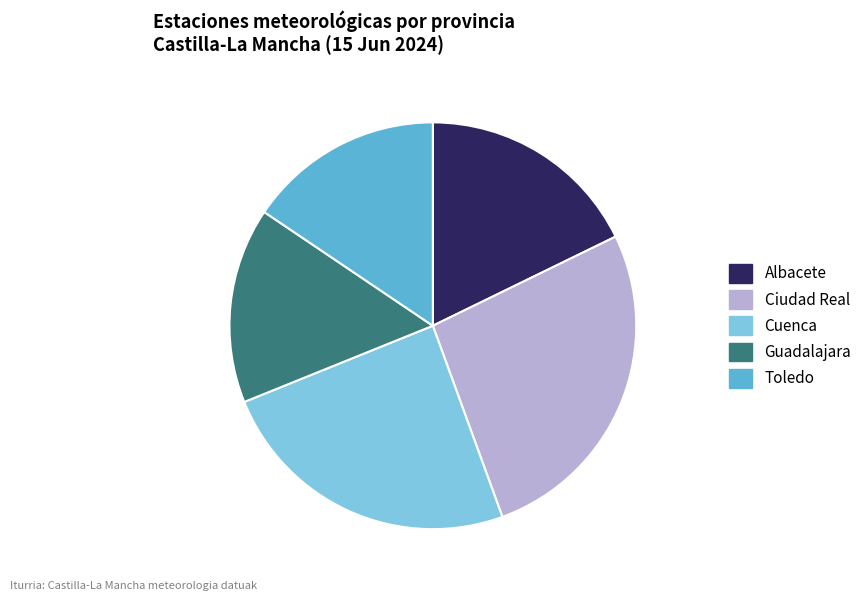

Approximately how many times larger is the value at Ciudad Real compared to Cuenca?

1.1